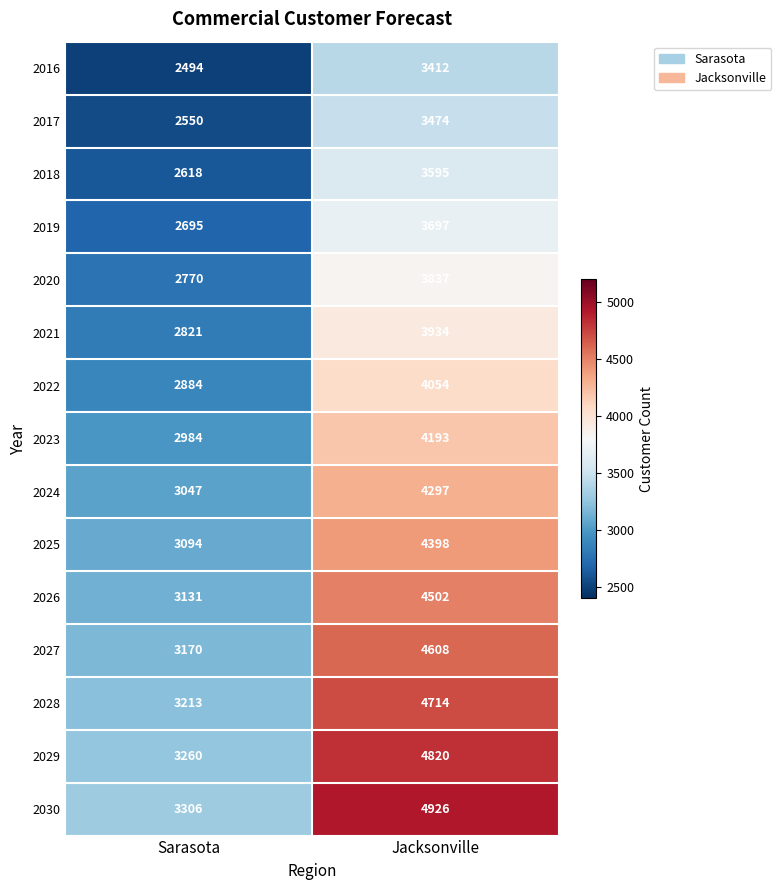

List the series in order of their peak value, highest first.

2030, 2029, 2028, 2027, 2026, 2025, 2024, 2023, 2022, 2021, 2020, 2019, 2018, 2017, 2016